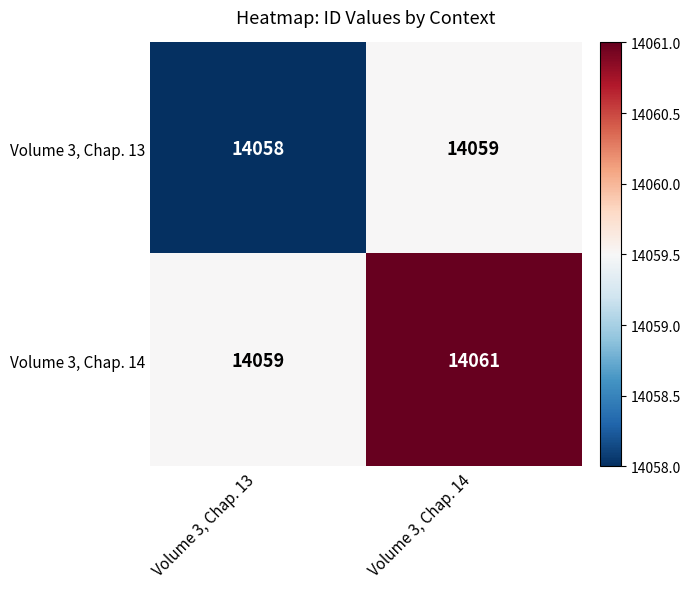

At Volume 3, Chap. 14, list the series in order from largest to smallest.

Volume 3, Chap. 14, Volume 3, Chap. 13